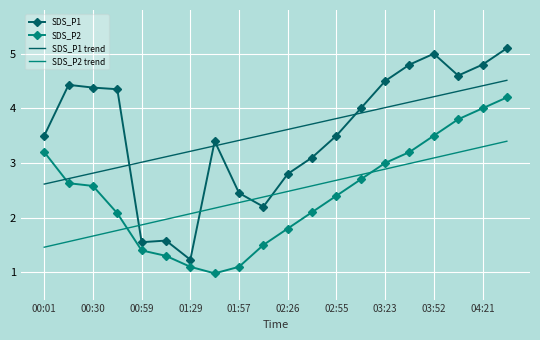

What is the difference between the maximum and minimum values in the SDS_P1 series?

3.9